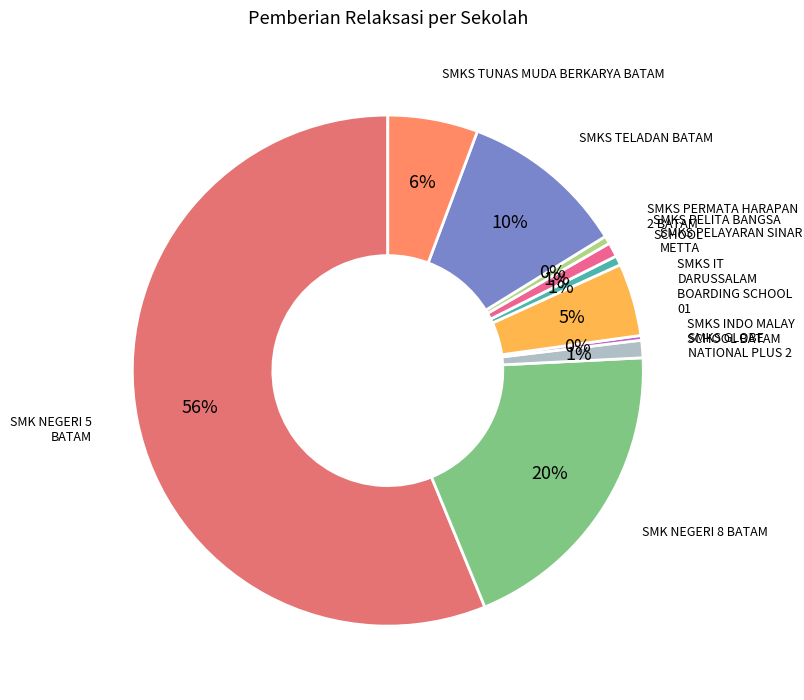

Count the number of slices in the pie.

10